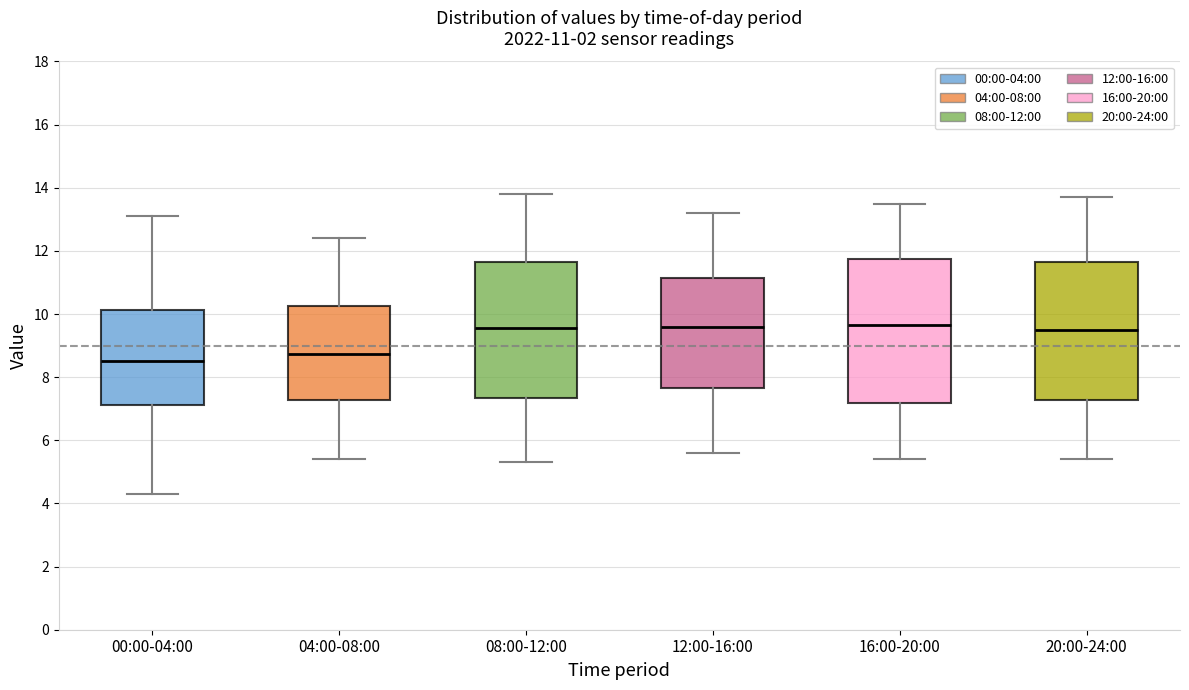

Which box is the tallest, from its lower edge to its upper edge?

16:00-20:00